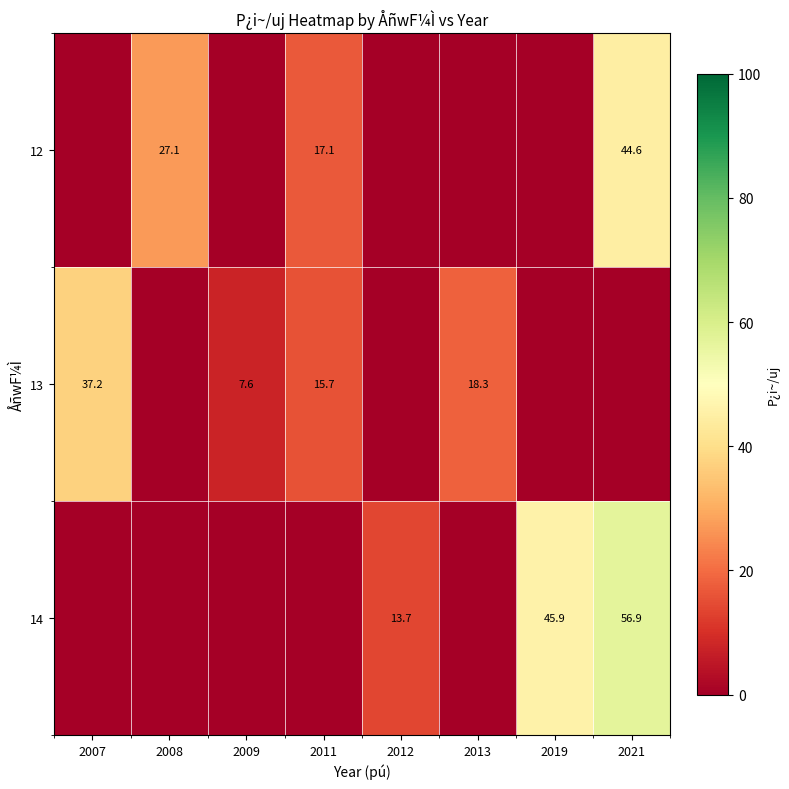

At which category does the chart reach its peak across all series?

2021